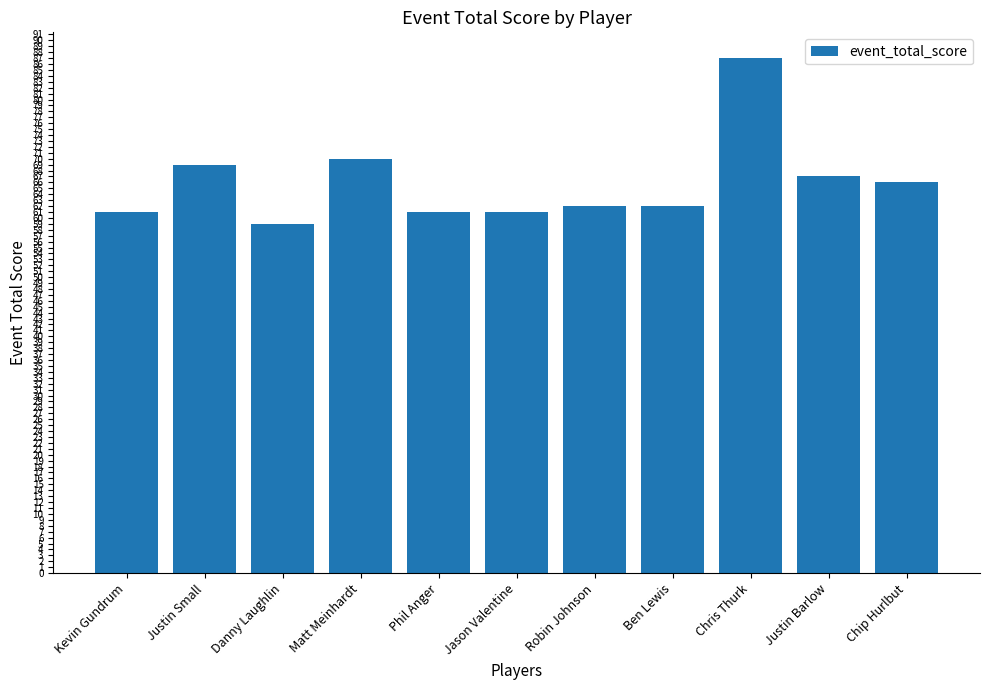

What value does the data have at Jason Valentine?

61